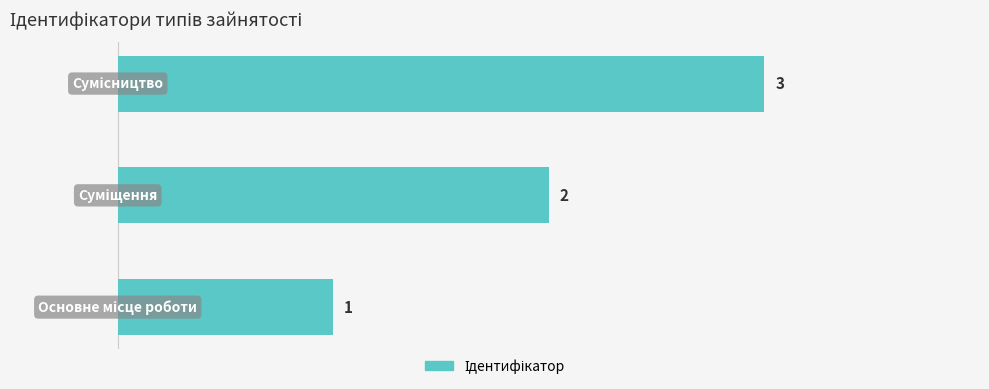

What is the difference between the maximum and minimum values?

2